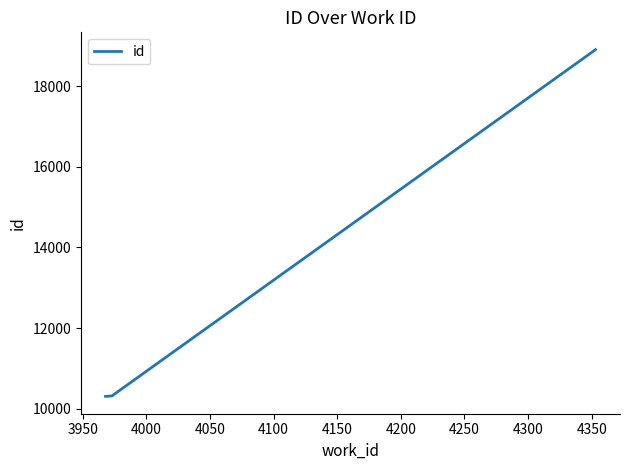

What is the difference between the maximum and minimum values?

8606